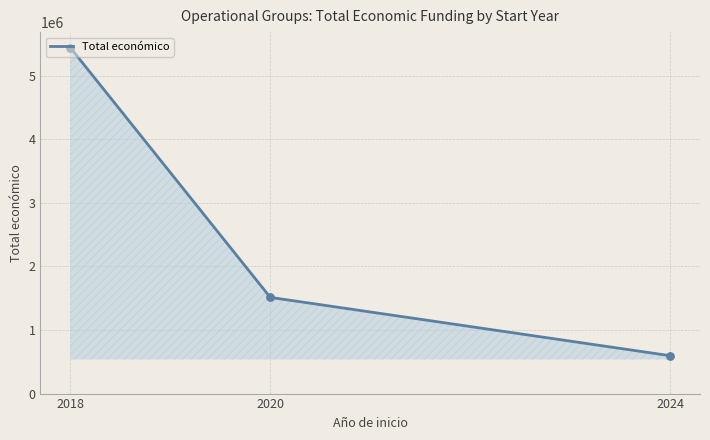

What is the change in value from 2020 to 2024?

-917342